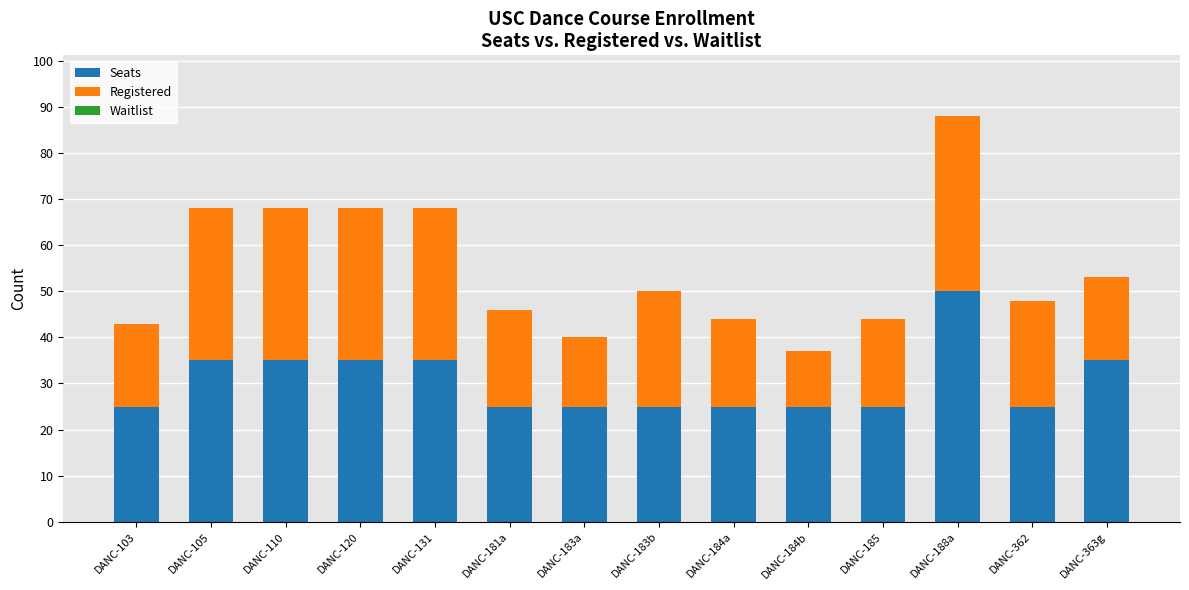

The Seats series shows 39 at DANC-184a. True or false?

False